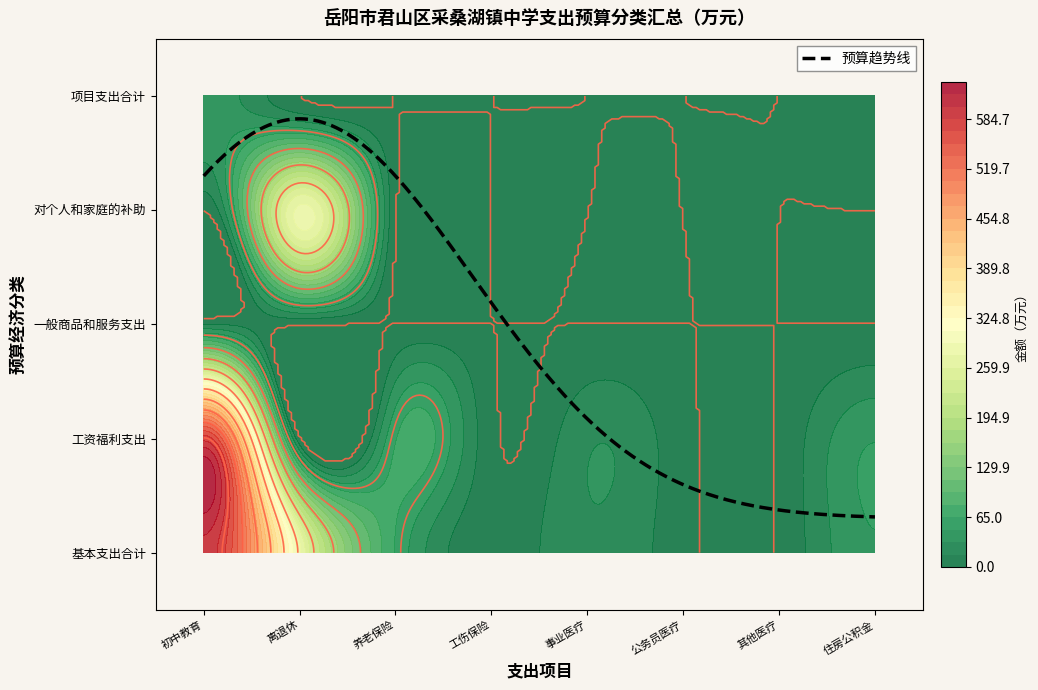

Reading left to right, list all the values displayed in this chart.

初中教育: 初中教育=638.3	事业单位离退休=0.0	机关事业单位基本养老保险缴费支出=0.0	财政对工伤保险基金的补助=0.0	事业单位医疗=0.0	公务员医疗补助=0.0	其他行政事业单位医疗支出=0.0	住房公积金=0.0
事业单位离退休: 初中教育=0.0	事业单位离退休=281.1	机关事业单位基本养老保险缴费支出=0.0	财政对工伤保险基金的补助=0.0	事业单位医疗=0.0	公务员医疗补助=0.0	其他行政事业单位医疗支出=0.0	住房公积金=0.0
机关事业单位基本养老保险缴费支出: 初中教育=0.0	事业单位离退休=0.0	机关事业单位基本养老保险缴费支出=63.7	财政对工伤保险基金的补助=0.0	事业单位医疗=0.0	公务员医疗补助=0.0	其他行政事业单位医疗支出=0.0	住房公积金=0.0
财政对工伤保险基金的补助: 初中教育=0.0	事业单位离退休=0.0	机关事业单位基本养老保险缴费支出=0.0	财政对工伤保险基金的补助=4.0	事业单位医疗=0.0	公务员医疗补助=0.0	其他行政事业单位医疗支出=0.0	住房公积金=0.0
事业单位医疗: 初中教育=0.0	事业单位离退休=0.0	机关事业单位基本养老保险缴费支出=0.0	财政对工伤保险基金的补助=0.0	事业单位医疗=29.9	公务员医疗补助=0.0	其他行政事业单位医疗支出=0.0	住房公积金=0.0
公务员医疗补助: 初中教育=0.0	事业单位离退休=0.0	机关事业单位基本养老保险缴费支出=0.0	财政对工伤保险基金的补助=0.0	事业单位医疗=0.0	公务员医疗补助=4.8	其他行政事业单位医疗支出=0.0	住房公积金=0.0
其他行政事业单位医疗支出: 初中教育=0.0	事业单位离退休=0.0	机关事业单位基本养老保险缴费支出=0.0	财政对工伤保险基金的补助=0.0	事业单位医疗=0.0	公务员医疗补助=0.0	其他行政事业单位医疗支出=2.0	住房公积金=0.0
住房公积金: 初中教育=0.0	事业单位离退休=0.0	机关事业单位基本养老保险缴费支出=0.0	财政对工伤保险基金的补助=0.0	事业单位医疗=0.0	公务员医疗补助=0.0	其他行政事业单位医疗支出=0.0	住房公积金=47.8